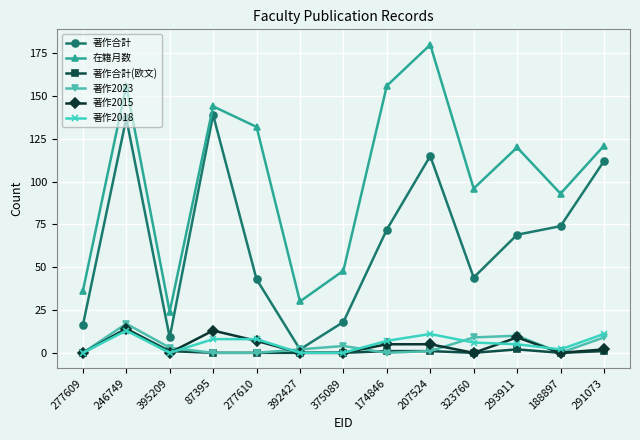

At how many categories does at least one series exceed 138?

4